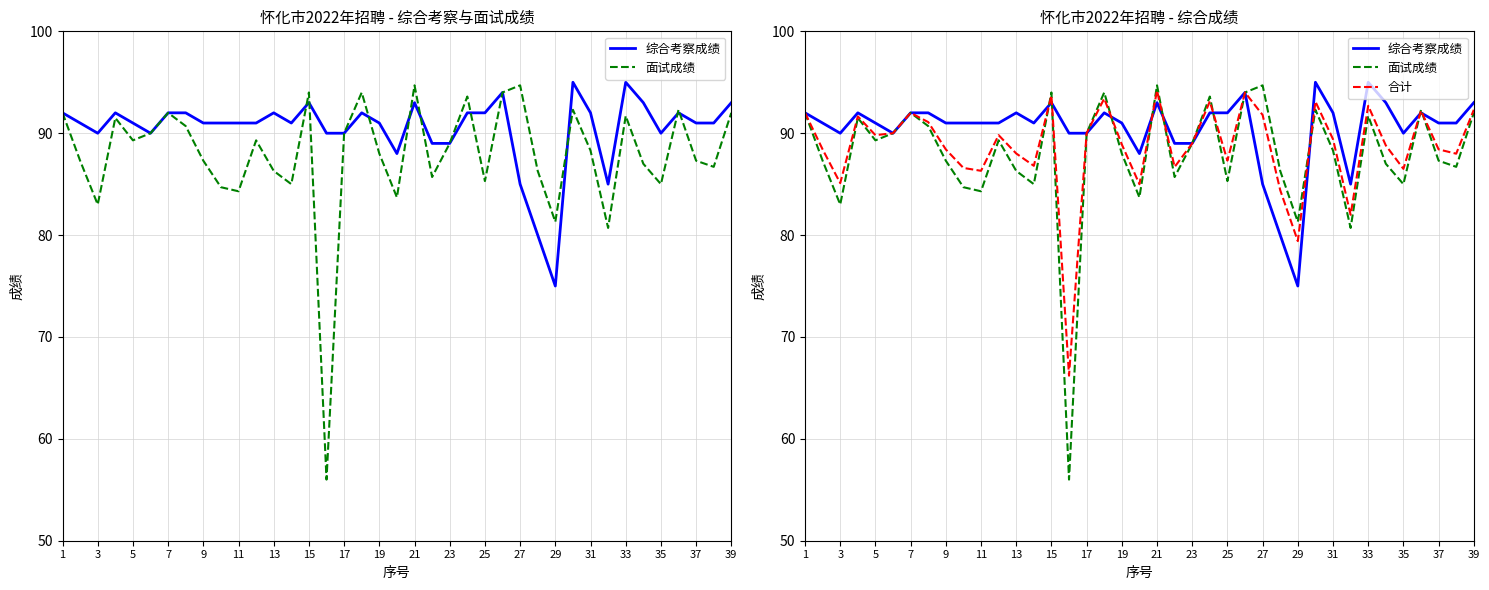

List the series in order of their overall mean, lowest first.

面试成绩, 合计, 综合考察成绩